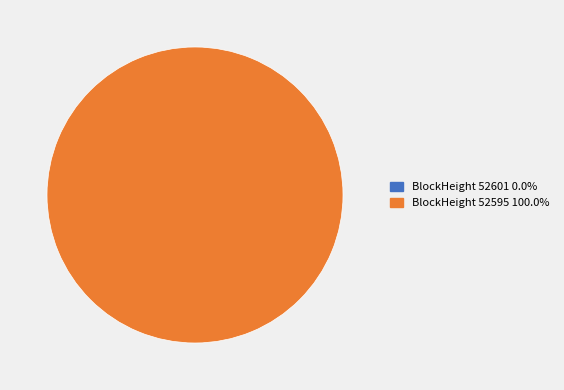

Which slice is the largest?

52595